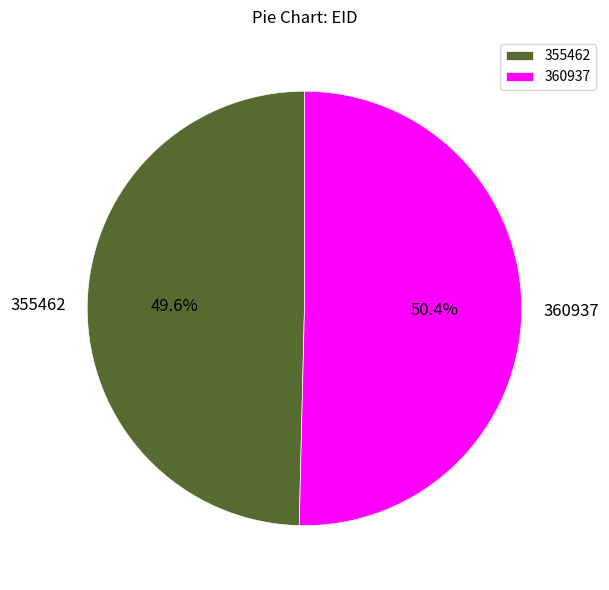

How many slices are in this pie chart?

2